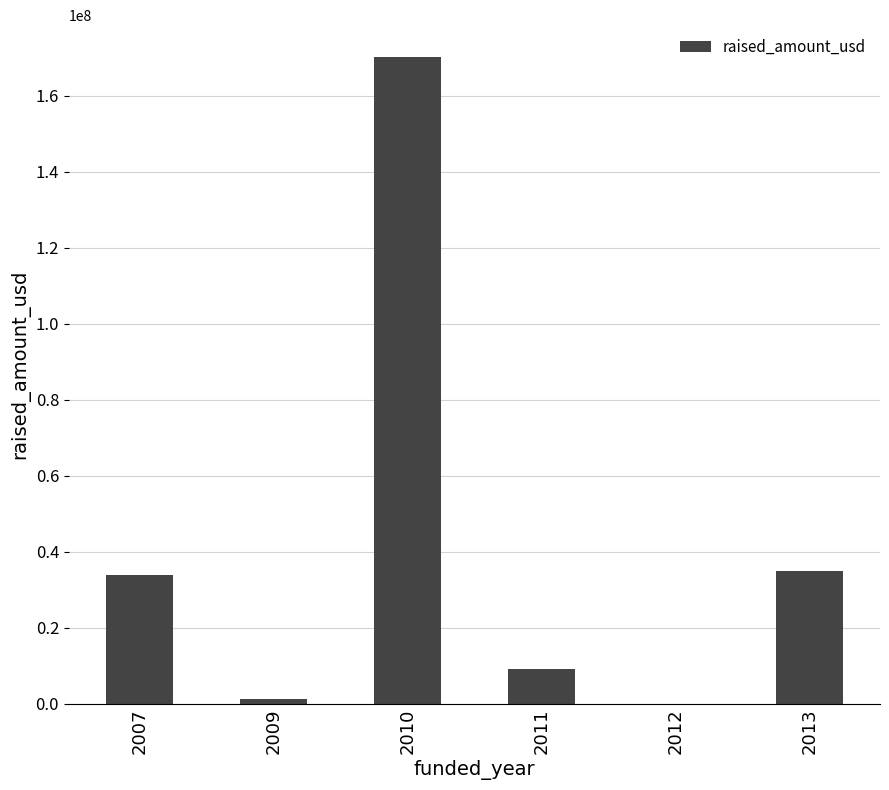

What is the sum of all values?

249585000